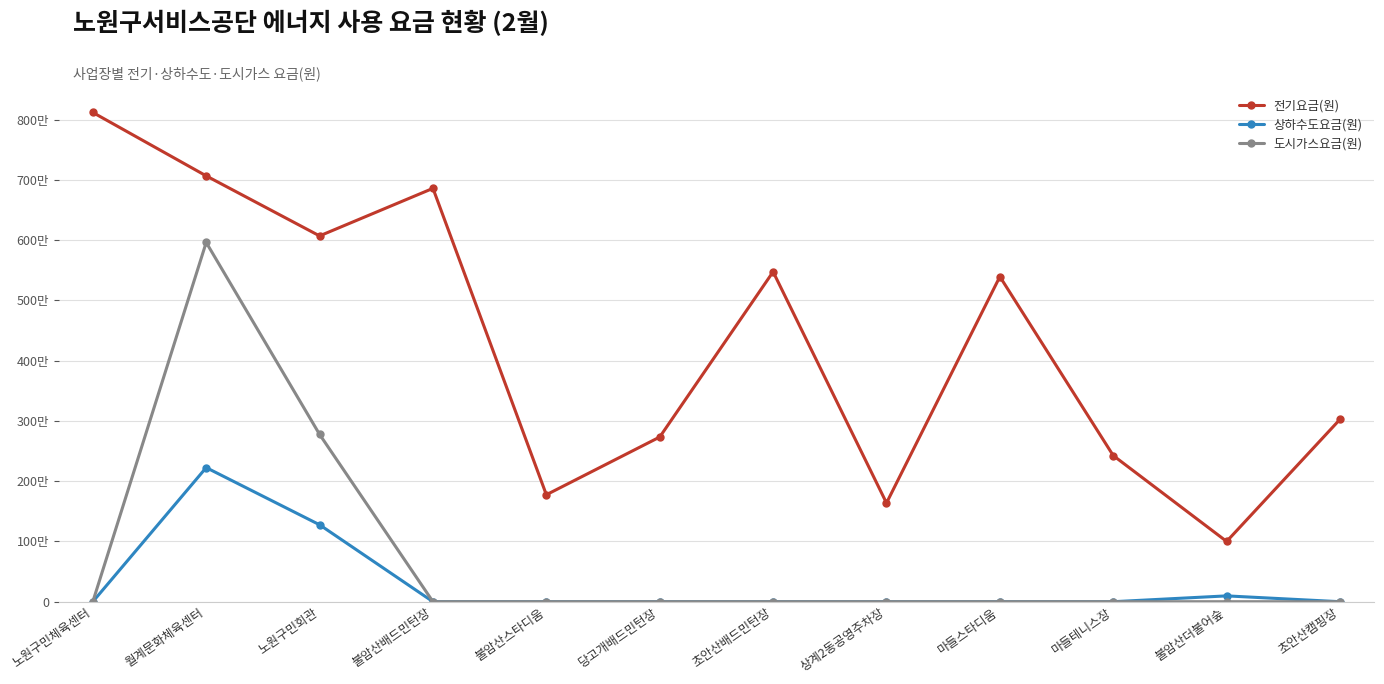

What is the sum of all 도시가스요금(원) values?

8739140